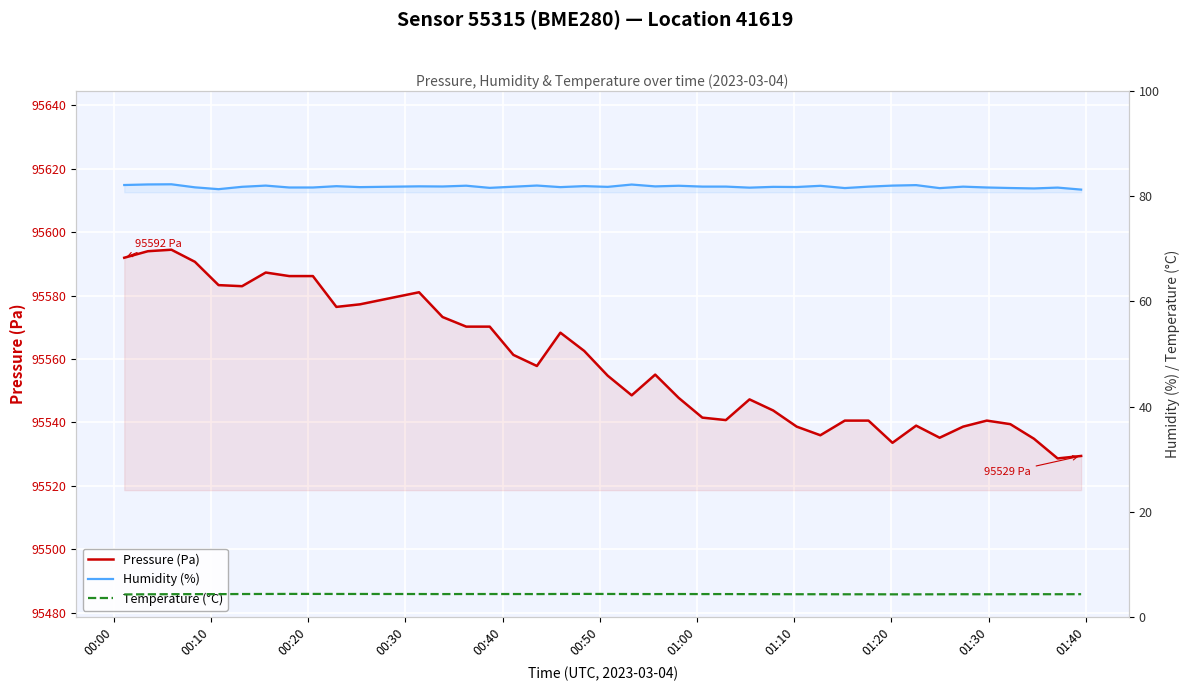

Reading left to right, what are all the values shown in this chart?

Pressure (Pa): 95591.9	95594.0	95594.4	95590.6	95583.3	95582.9	95587.2	95586.1	95586.1	95576.4	95577.2	95581.0	95573.2	95570.2	95570.2	95561.3	95557.8	95568.3	95562.5	95554.7	95548.5	95555.1	95547.7	95541.5	95540.7	95547.2	95543.8	95538.7	95535.9	95540.6	95540.6	95533.6	95539.0	95535.2	95538.7	95540.6	95539.4	95534.8	95528.6	95529.4
Humidity (%): 82.2	82.3	82.3	81.7	81.4	81.8	82.0	81.7	81.7	81.9	81.8	81.9	81.9	82.0	81.6	81.8	82.0	81.8	81.9	81.8	82.2	81.9	82.0	81.8	81.8	81.7	81.8	81.8	82.0	81.6	81.8	82.0	82.1	81.6	81.8	81.7	81.6	81.5	81.7	81.3
Temperature (°C): 4.3	4.3	4.3	4.3	4.3	4.4	4.4	4.4	4.4	4.4	4.4	4.4	4.4	4.4	4.4	4.4	4.4	4.4	4.4	4.4	4.4	4.4	4.4	4.4	4.4	4.3	4.3	4.3	4.3	4.3	4.3	4.3	4.3	4.3	4.3	4.3	4.3	4.3	4.3	4.3